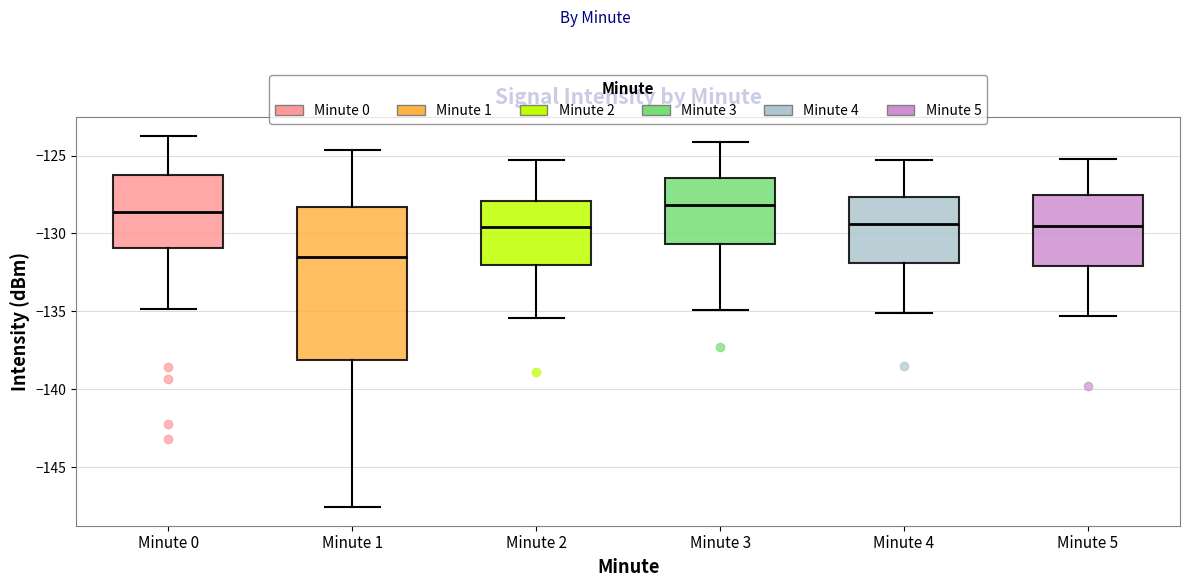

Reading left to right, read every box against the y-axis: the position of its median line, the range the box covers, and the ends of its whiskers. The values are not printed on the chart, so give them approximately, as read against the axis.

Minute 0: median -128.5, box -131.0 to -126.5, whiskers -135.0 to -123.5
Minute 1: median -131.5, box -138.0 to -128.5, whiskers -147.5 to -124.5
Minute 2: median -129.5, box -132.0 to -128.0, whiskers -135.5 to -125.5
Minute 3: median -128.0, box -130.5 to -126.5, whiskers -135.0 to -124.0
Minute 4: median -129.5, box -132.0 to -127.5, whiskers -135.0 to -125.5
Minute 5: median -129.5, box -132.0 to -127.5, whiskers -135.5 to -125.0